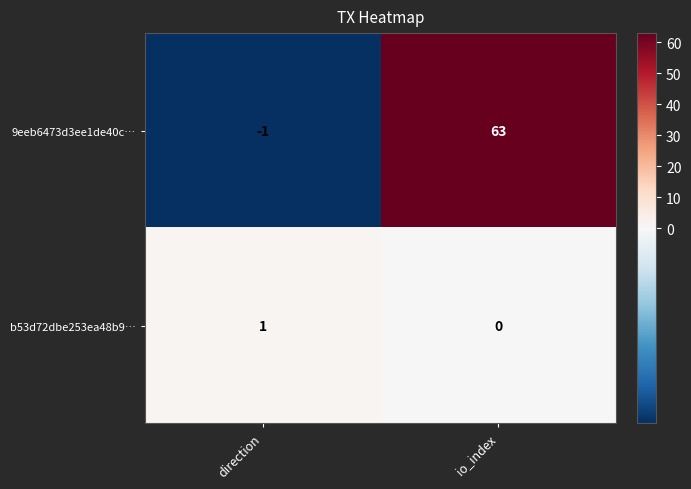

Rank the series at direction from highest to lowest value.

b53d72dbe253ea48b9…, 9eeb6473d3ee1de40c…